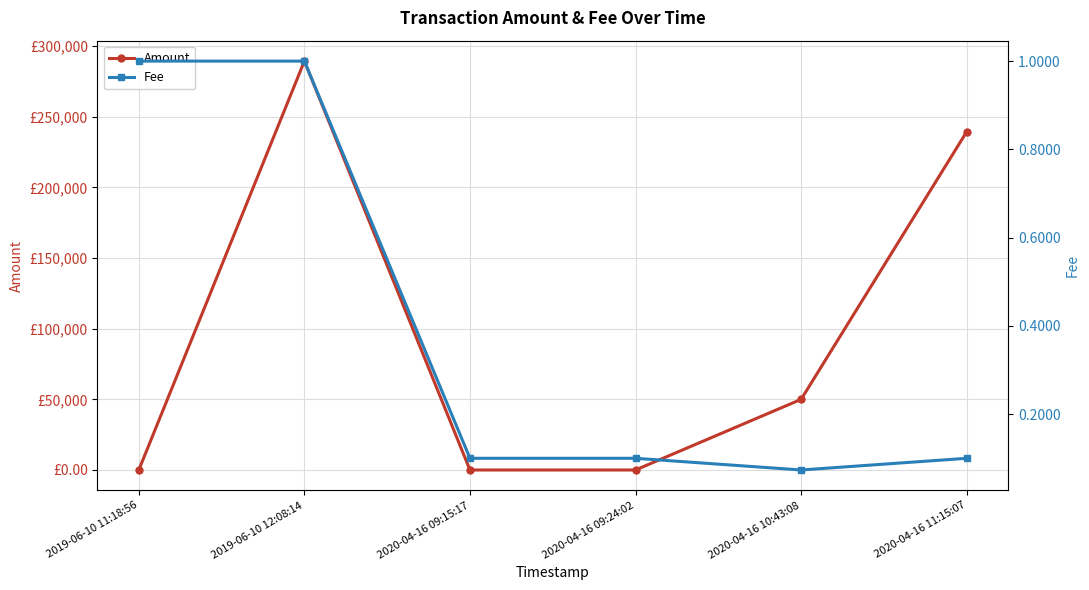

Which label corresponds to the smallest value in the chart?

2020-04-16 09:15:17